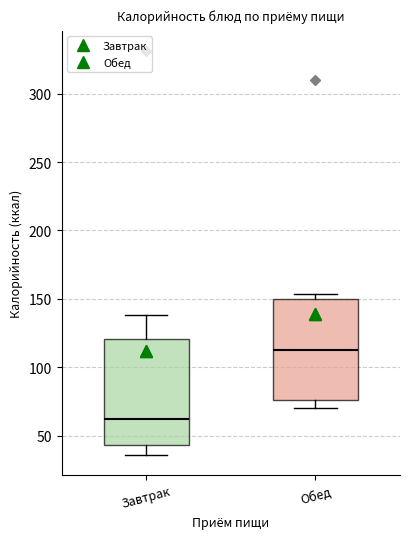

Where does the median line of the box for Обед sit on the y-axis? The values are not printed on the chart, so give them approximately, as read against the axis.

110